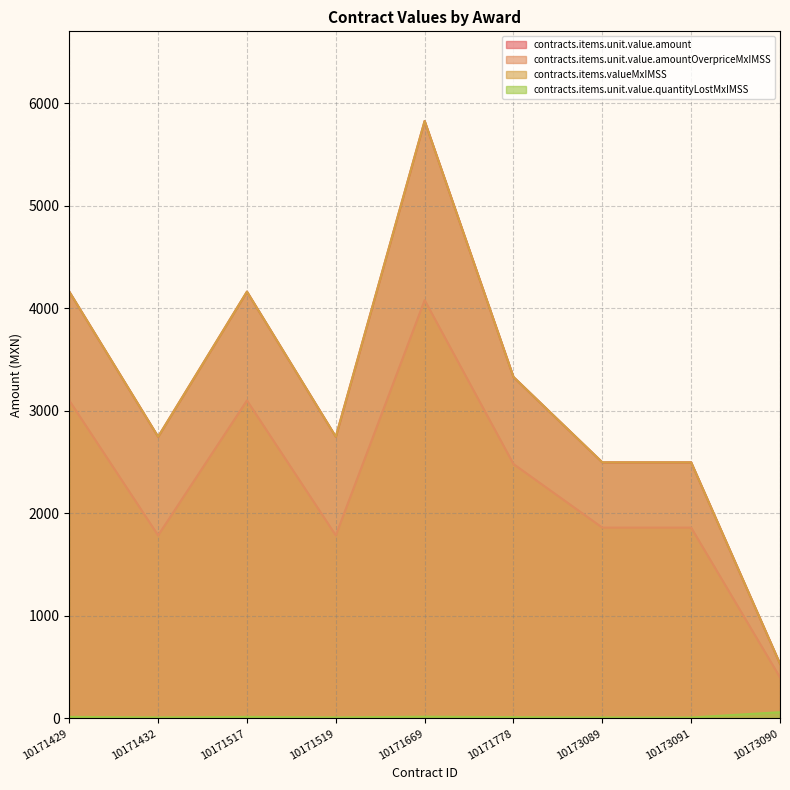

What are all the series names shown in the legend?

contracts.items.unit.value.amount, contracts.items.unit.value.amountOverpriceMxIMSS, contracts.items.valueMxIMSS, contracts.items.unit.value.quantityLostMxIMSS